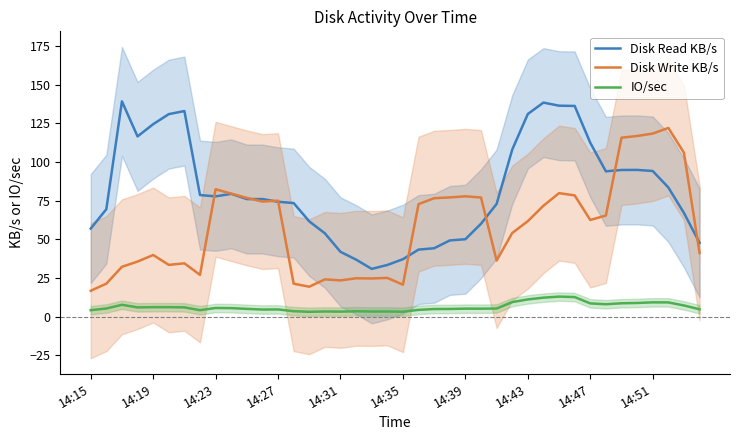

List the series in order of their peak value, lowest first.

IO/sec, Disk Write KB/s, Disk Read KB/s